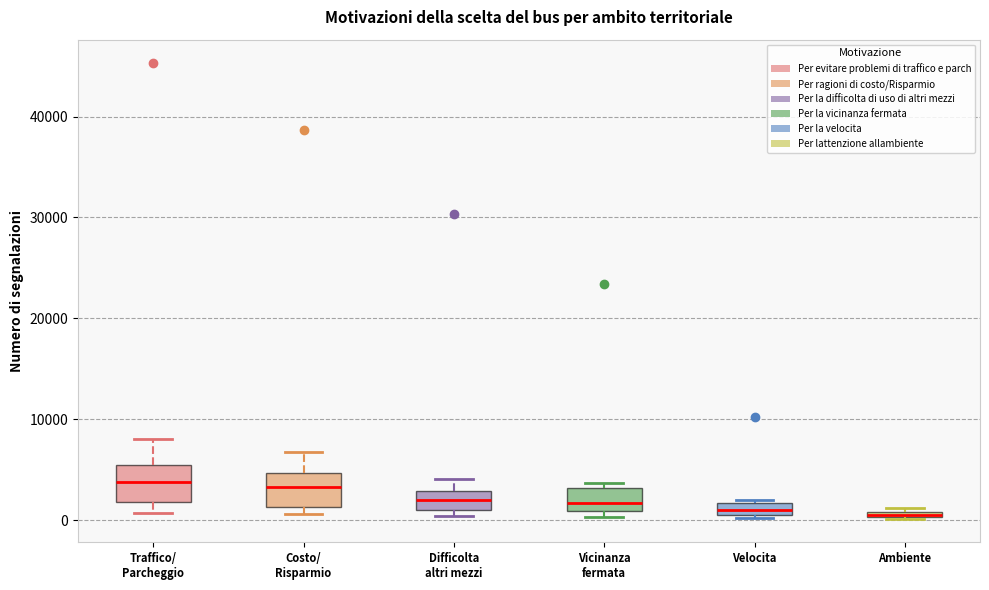

Where does the median line of the box for Difficolta altri mezzi sit on the y-axis? The values are not printed on the chart, so give them approximately, as read against the axis.

2000